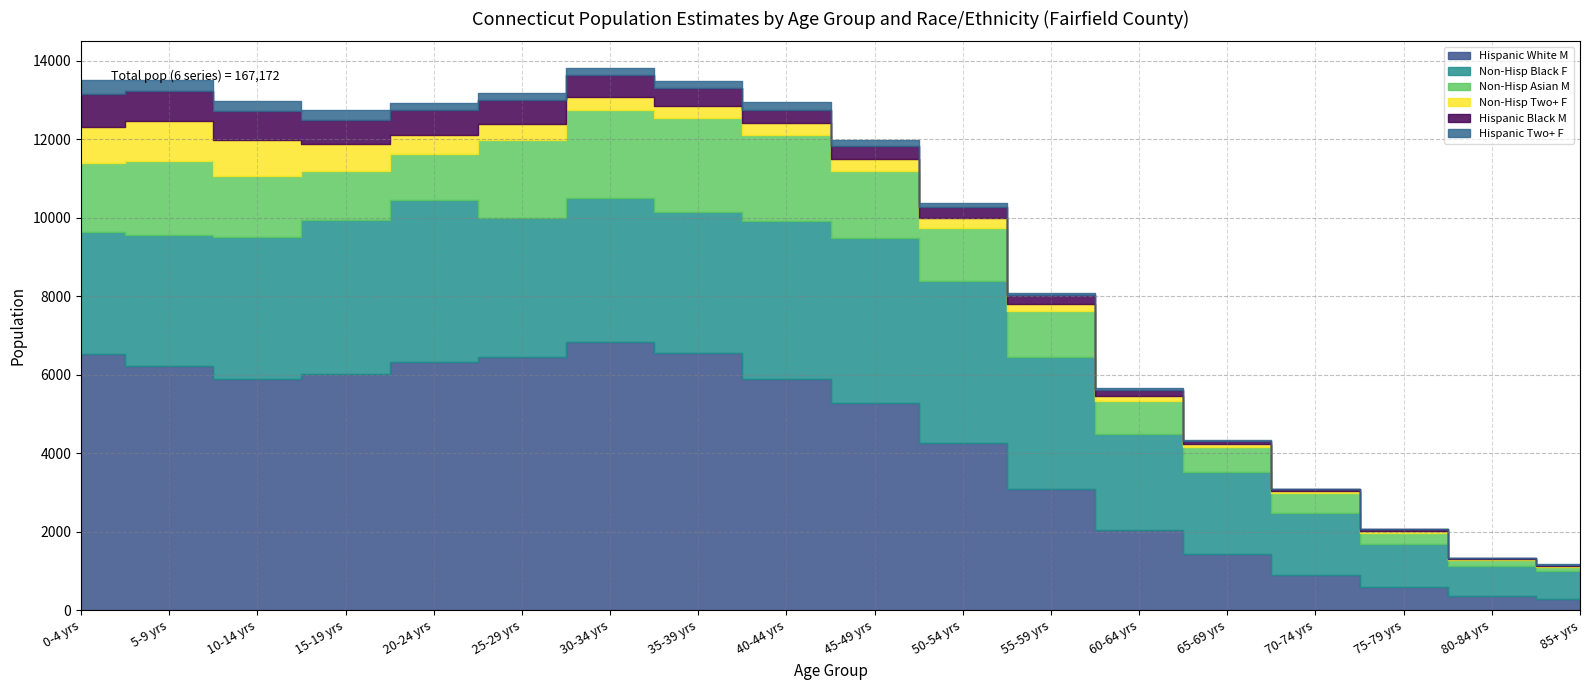

What is the sum of the Non-Hisp Black F values at 35-39 yrs and 10-14 yrs?

7219